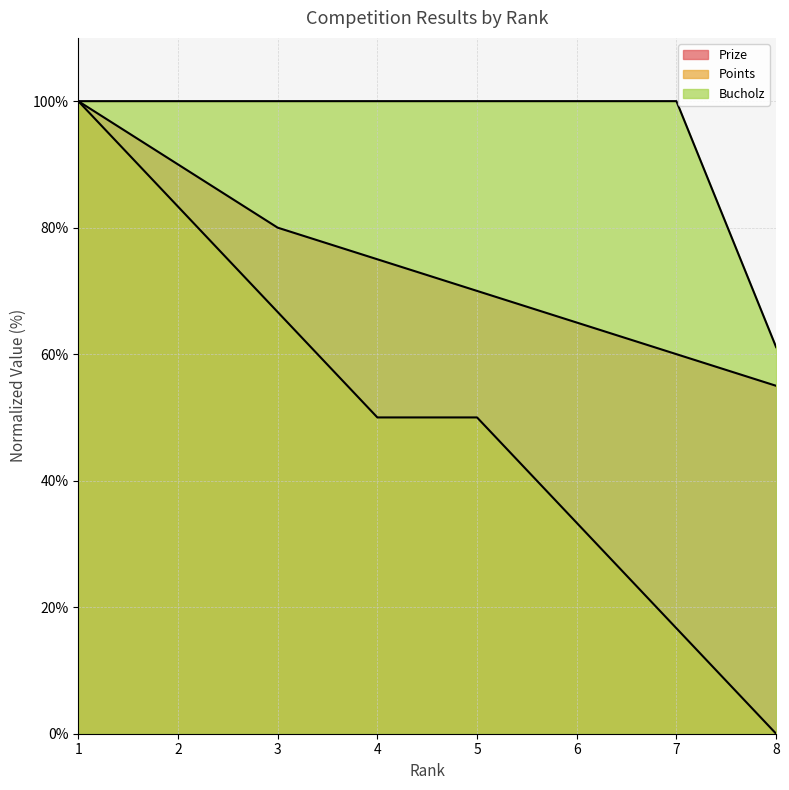

At which category is the sum across all series the highest?

1